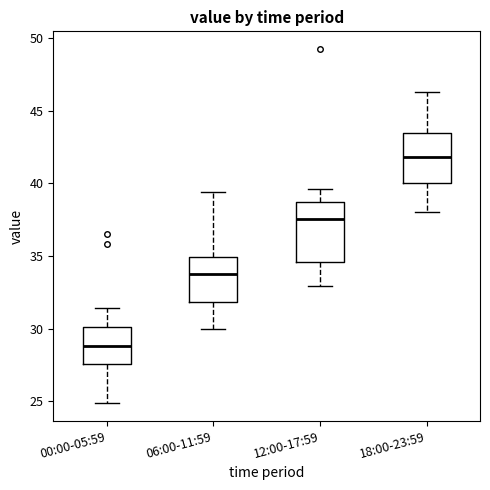

Where does the median line of the box for 00:00-05:59 sit on the y-axis? The values are not printed on the chart, so give them approximately, as read against the axis.

29.0